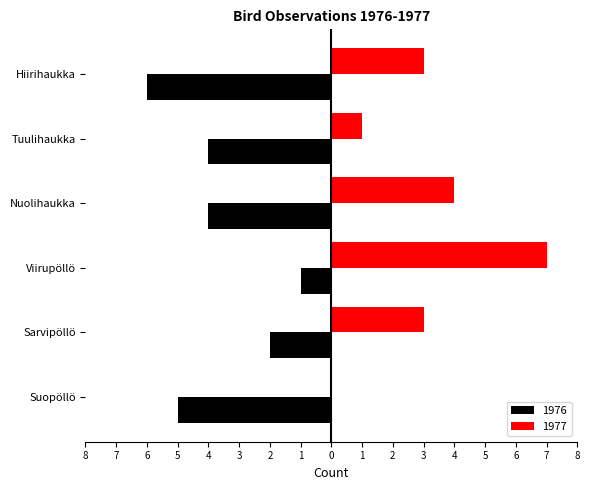

Reading left to right, what are all the values shown in this chart?

1976: -6	-4	-4	-1	-2	-5
1977: 3	1	4	7	3	0